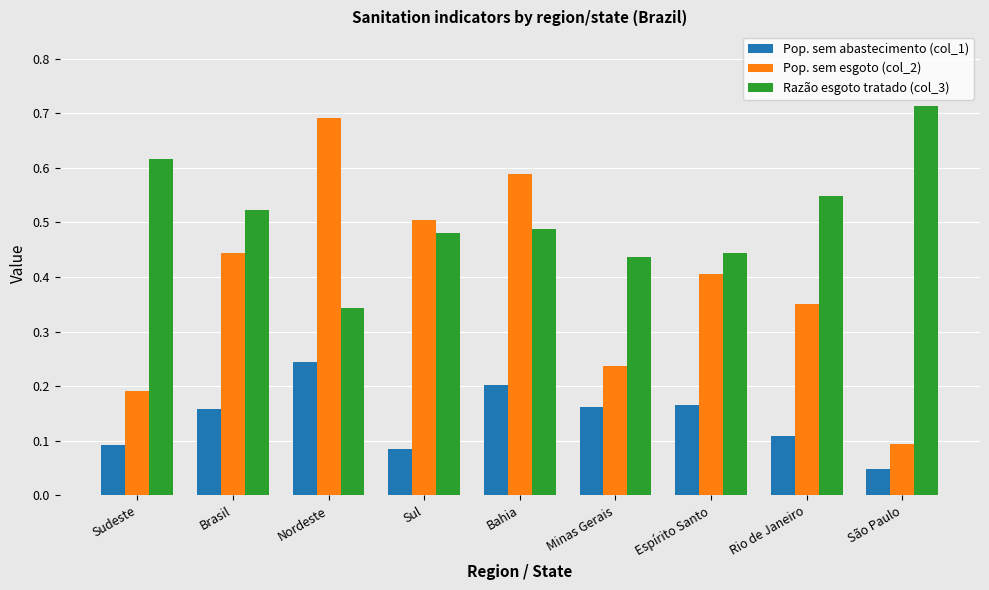

At which label does Pop. sem esgoto (col_2) reach its peak?

Nordeste